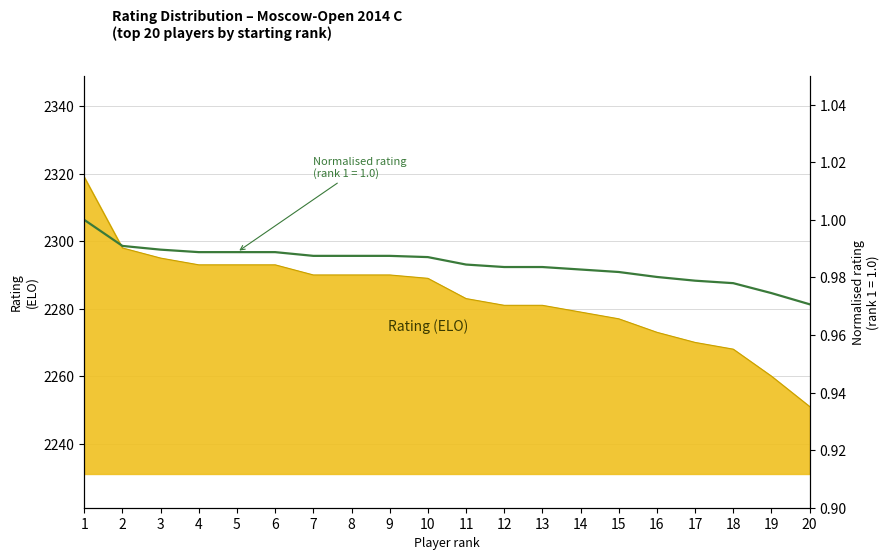

What is the value of the Rating (all players) point at the 8th from the left?

2290.0